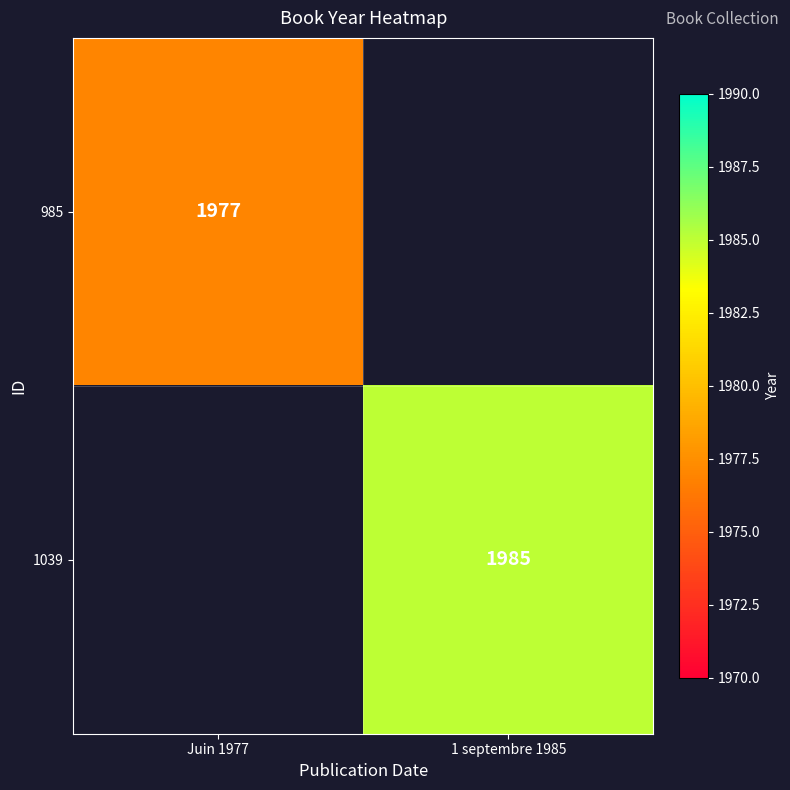

The value of 985 at Juin 1977 is 469. True or false?

False